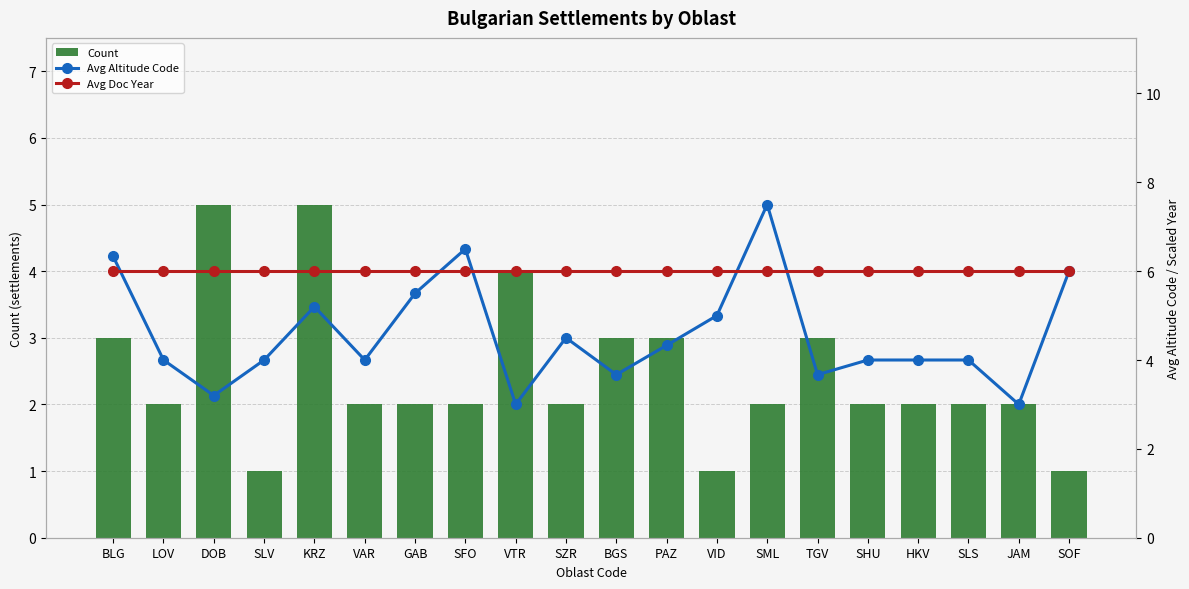

Which series changed the most between VAR and BGS?

Count